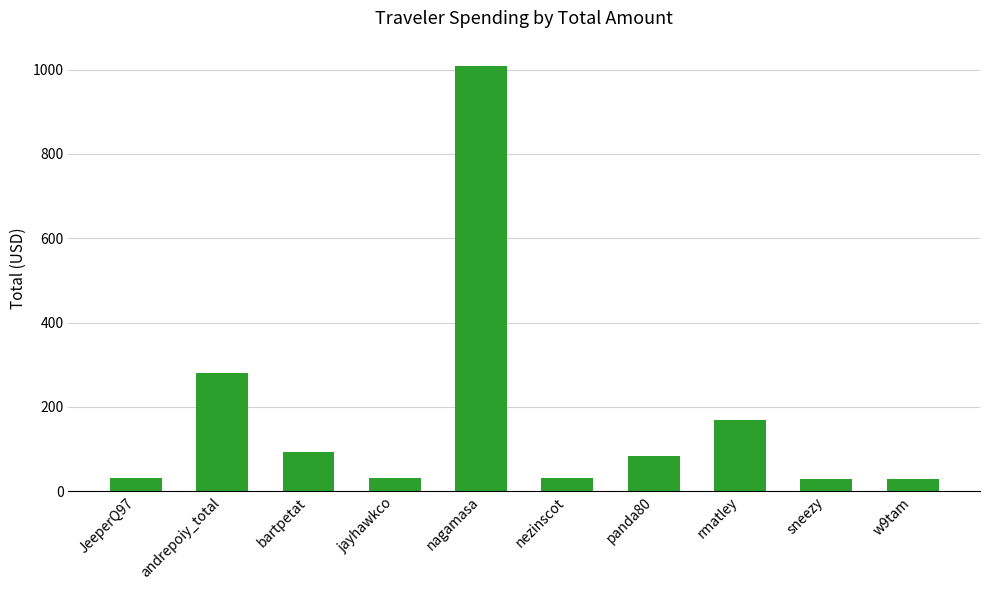

What is the difference between the maximum and second lowest values?

978.8